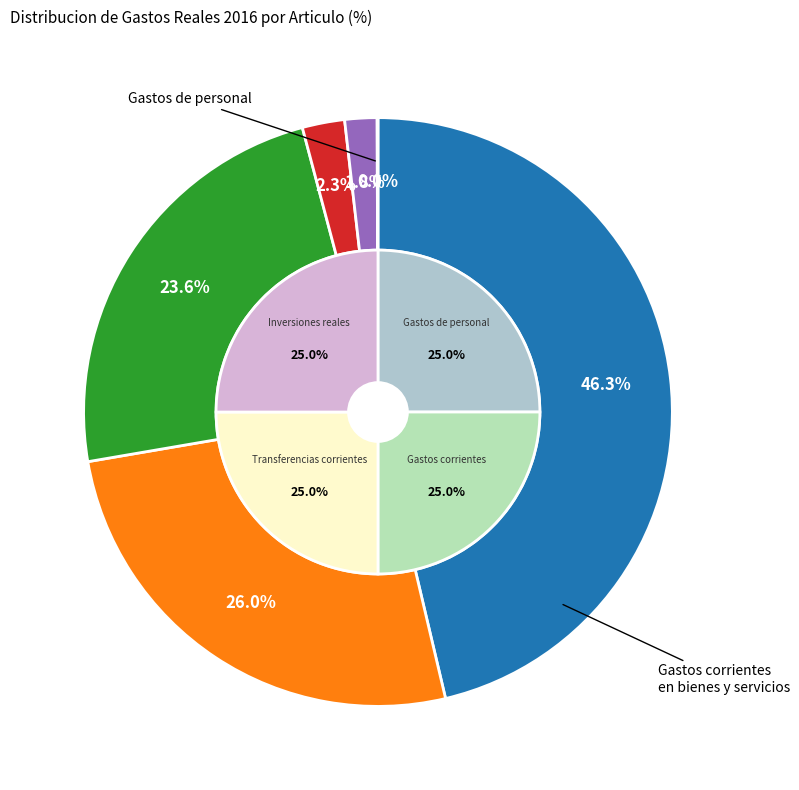

To the nearest percent, what is the difference between the Transferencias corrientes (cap. 4) and Gastos financieros slice percentages?

24%